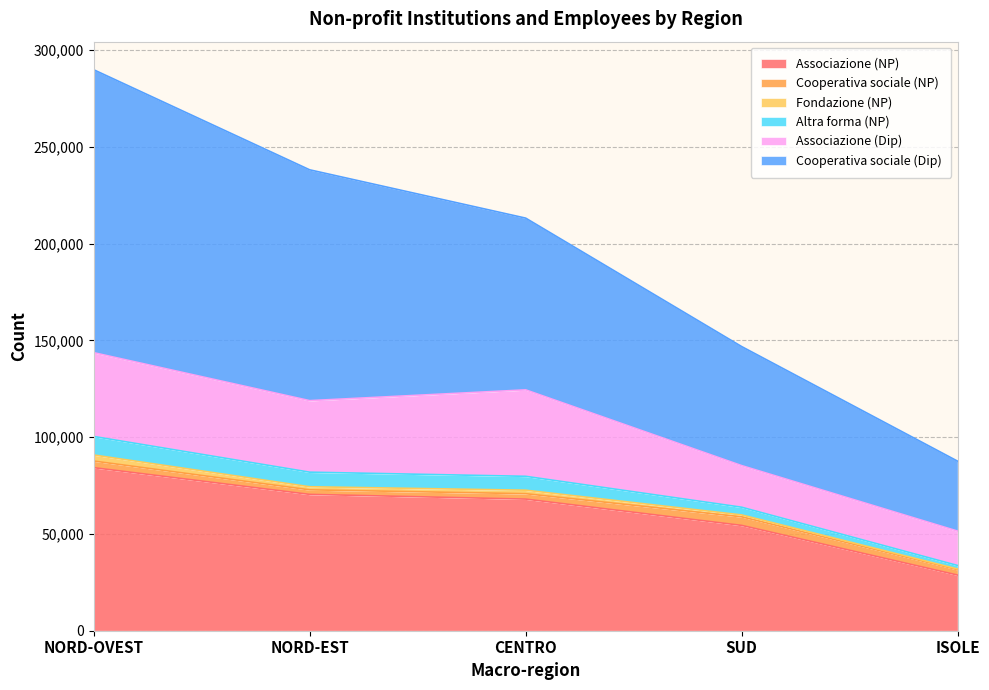

What is the label of the 3rd point from the right?

CENTRO